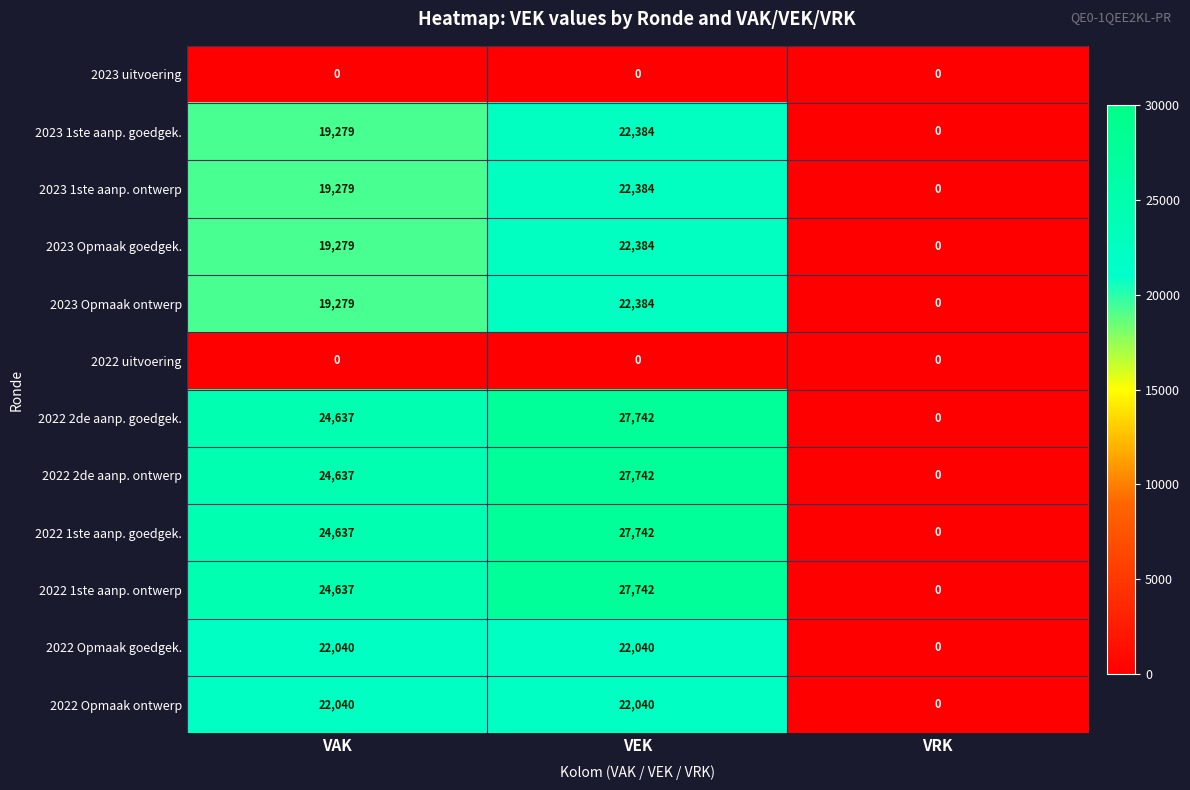

True or false: 2023 Opmaak goedgek. has a value of 0 at VRK.

True